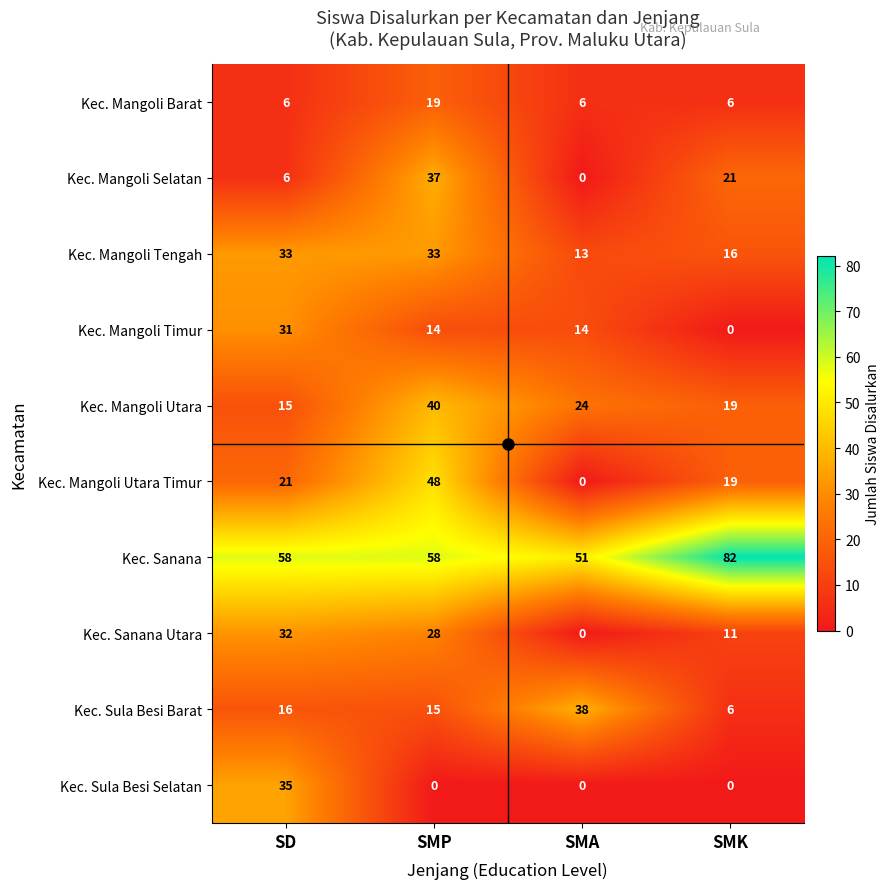

At how many categories does at least one series exceed 47?

4